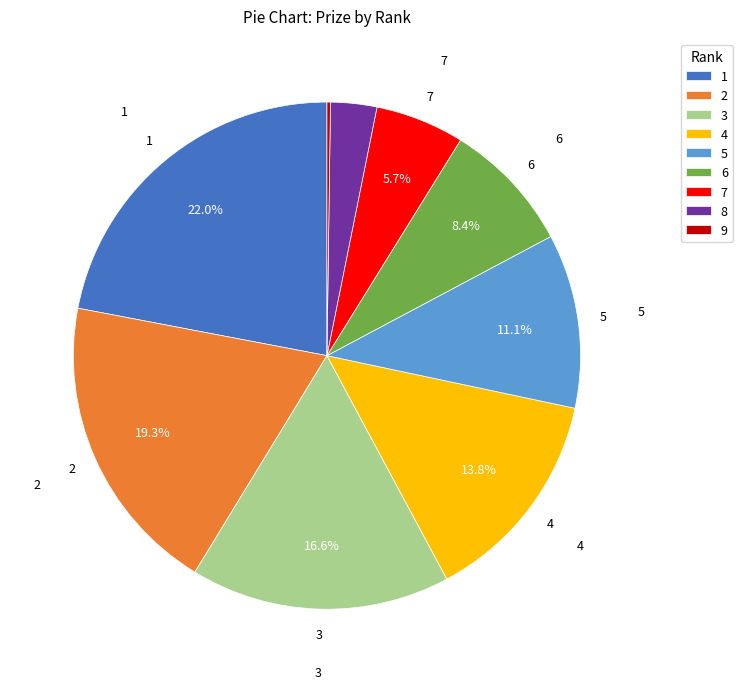

Do 2 and 1 together represent more than half of the pie?

No